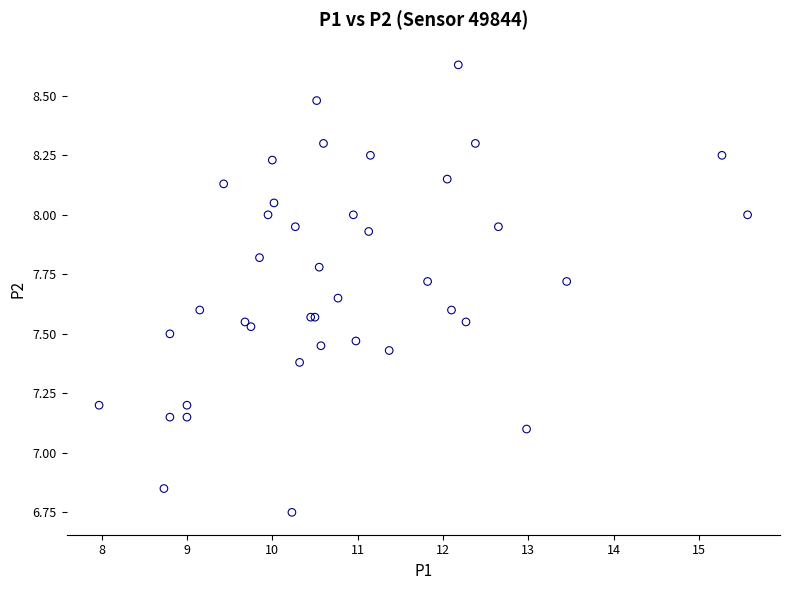

What Y value in the scatter plot is closest to 7?

7.1